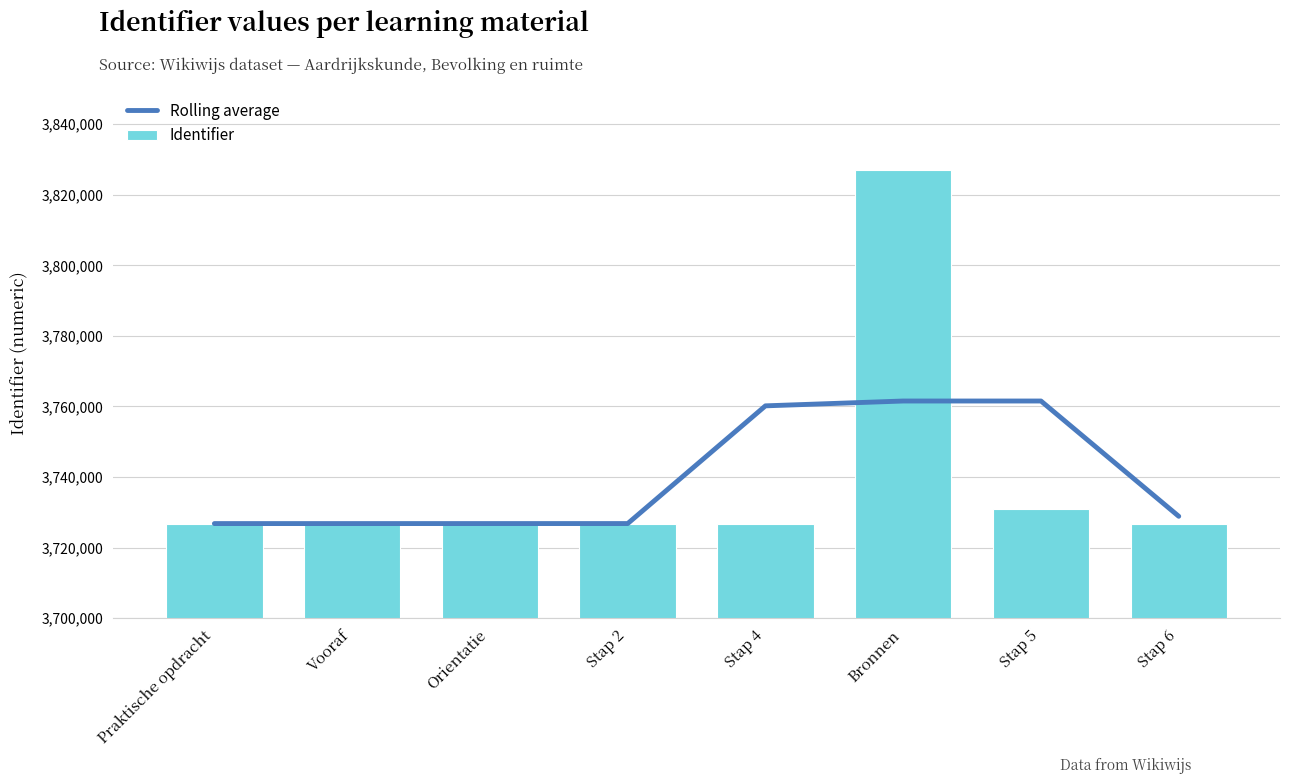

What is the greatest value displayed?

3826909.0